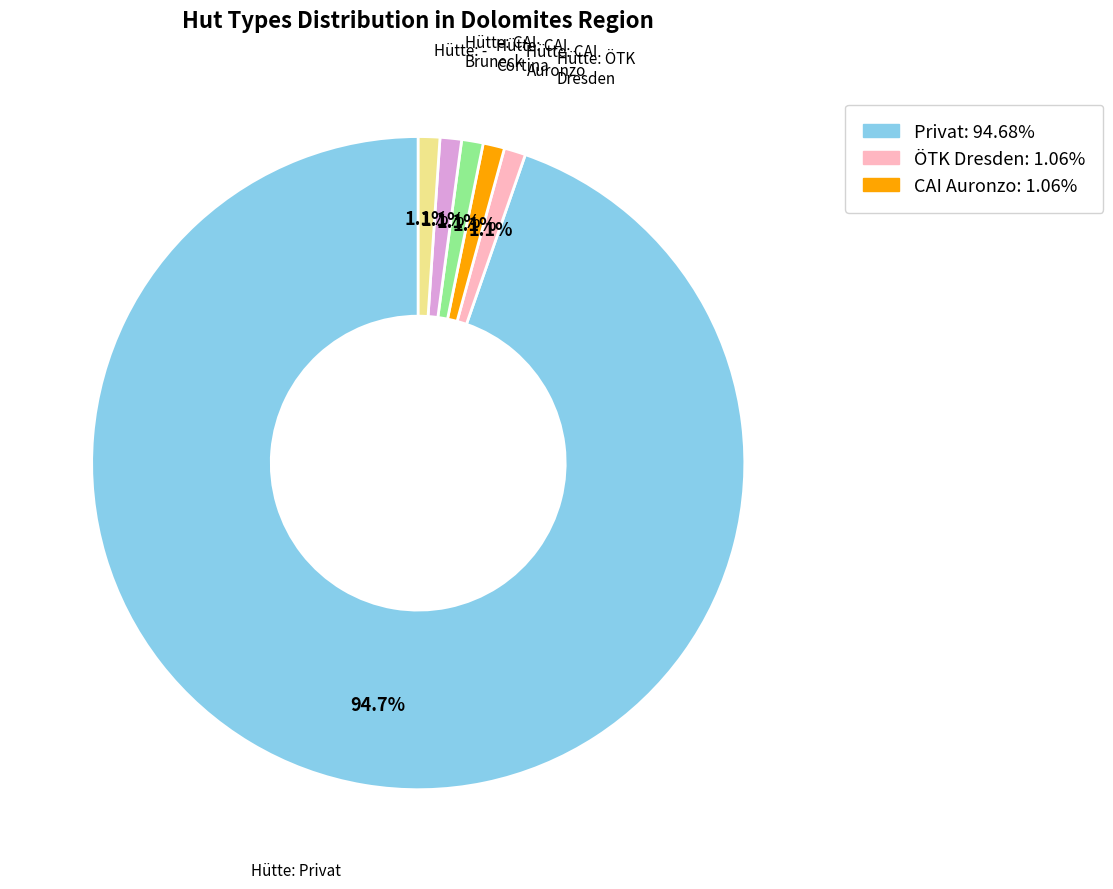

Count the number of slices in the pie.

6